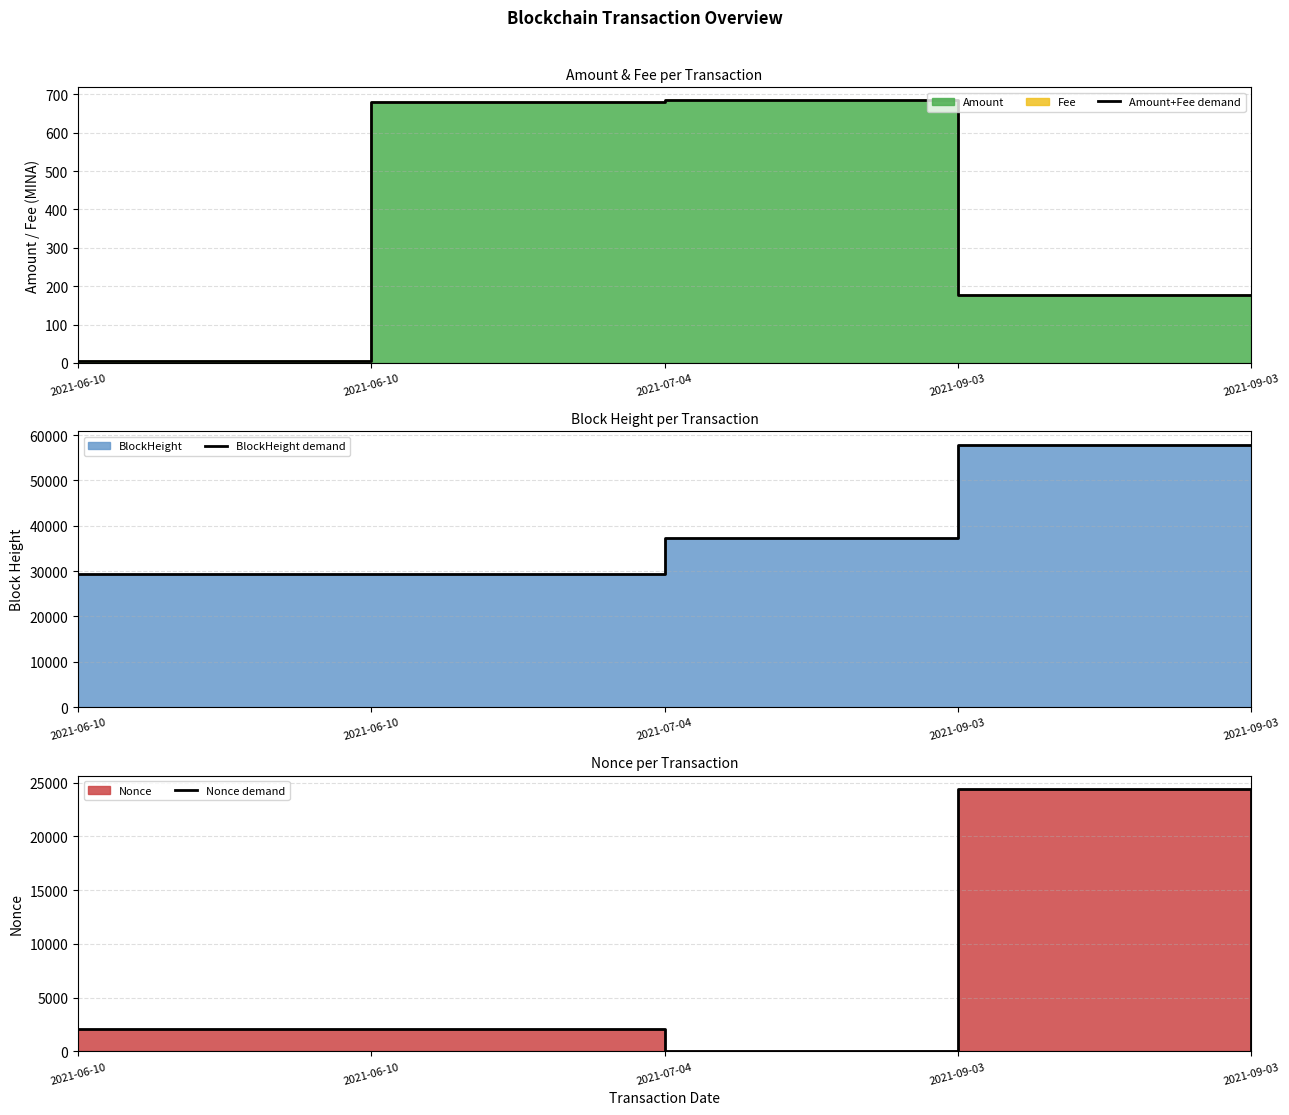

True or false: Amount+Fee demand has more than 1 points higher than both neighbors.

False